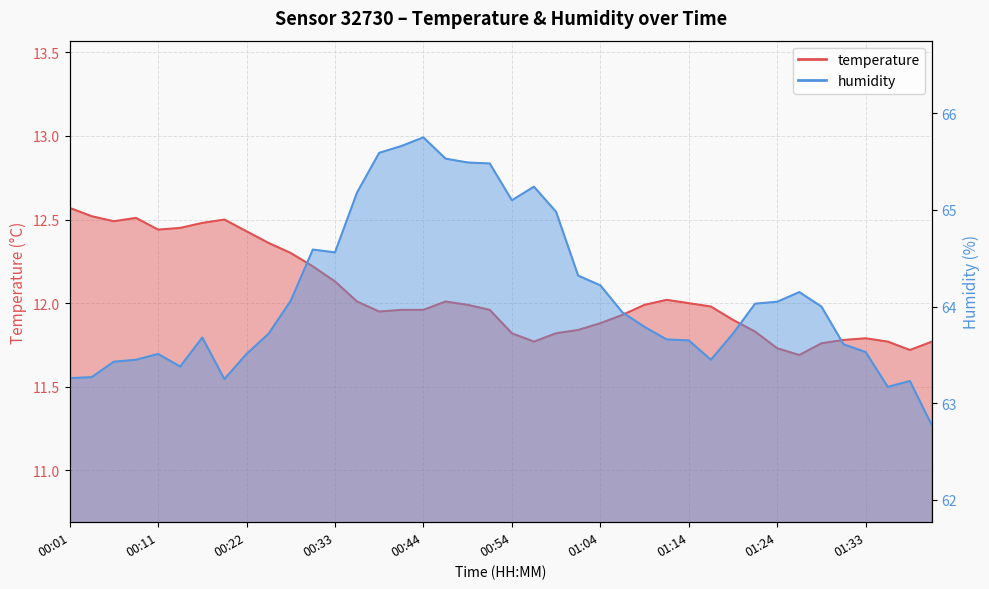

At which label does humidity first exceed 63?

00:01